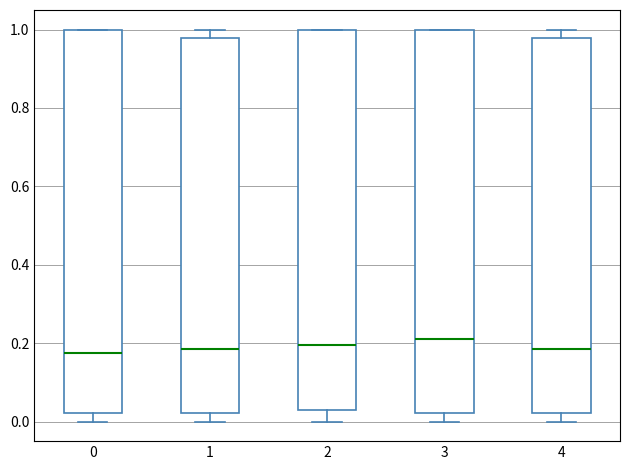

Reading left to right, transcribe this box plot: for each box, give where its median line is, the range the box spans, and where its two whiskers end, as read against the y-axis. The values are not printed on the chart, so give them approximately, as read against the axis.

0: median 0.18, box 0.02 to 1.00, whiskers 0.00 to 1.00
1: median 0.18, box 0.02 to 0.98, whiskers 0.00 to 1.00
2: median 0.20, box 0.04 to 1.00, whiskers 0.00 to 1.00
3: median 0.22, box 0.02 to 1.00, whiskers 0.00 to 1.00
4: median 0.18, box 0.02 to 0.98, whiskers 0.00 to 1.00